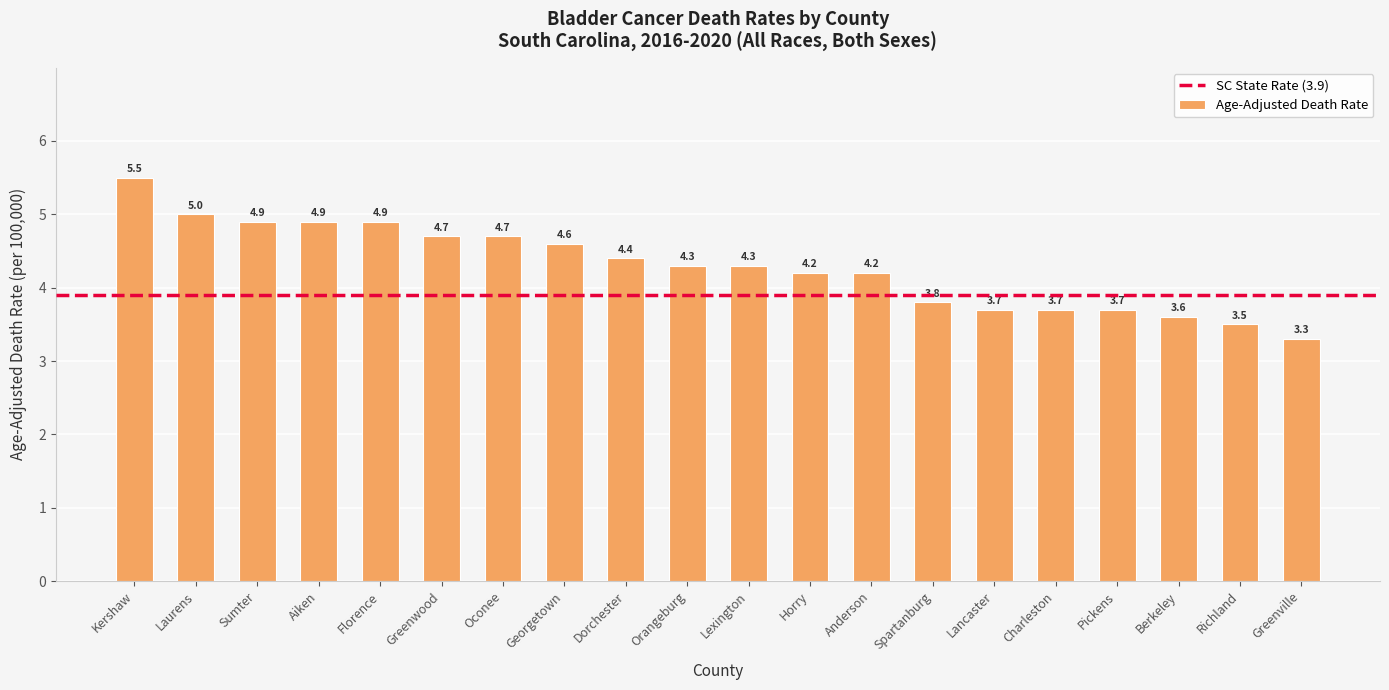

What position from the right is Richland?

2